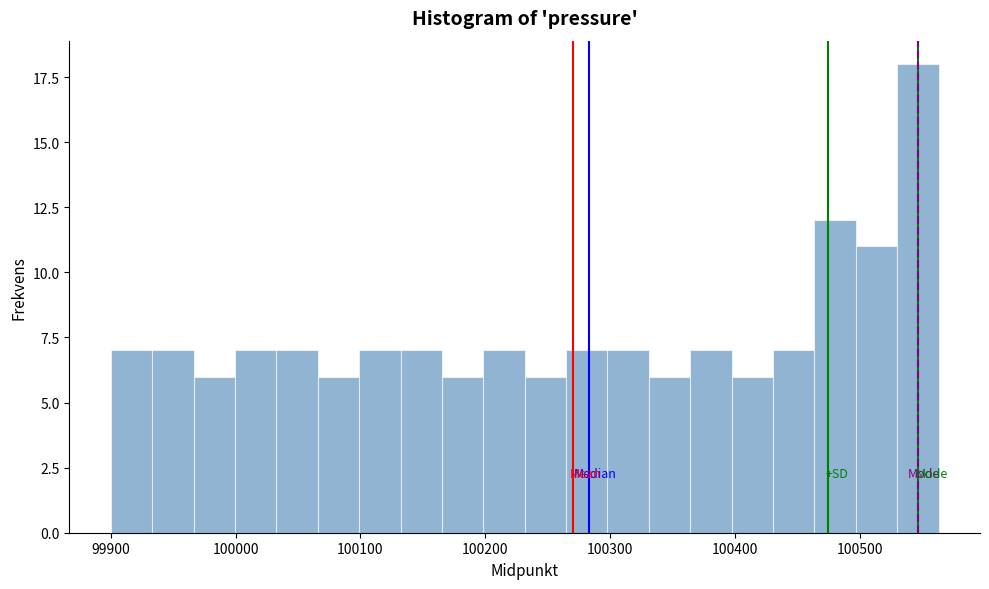

Around what value on the x-axis is the tallest bar? Give the approximate position of its centre, as read against the axis.

100550